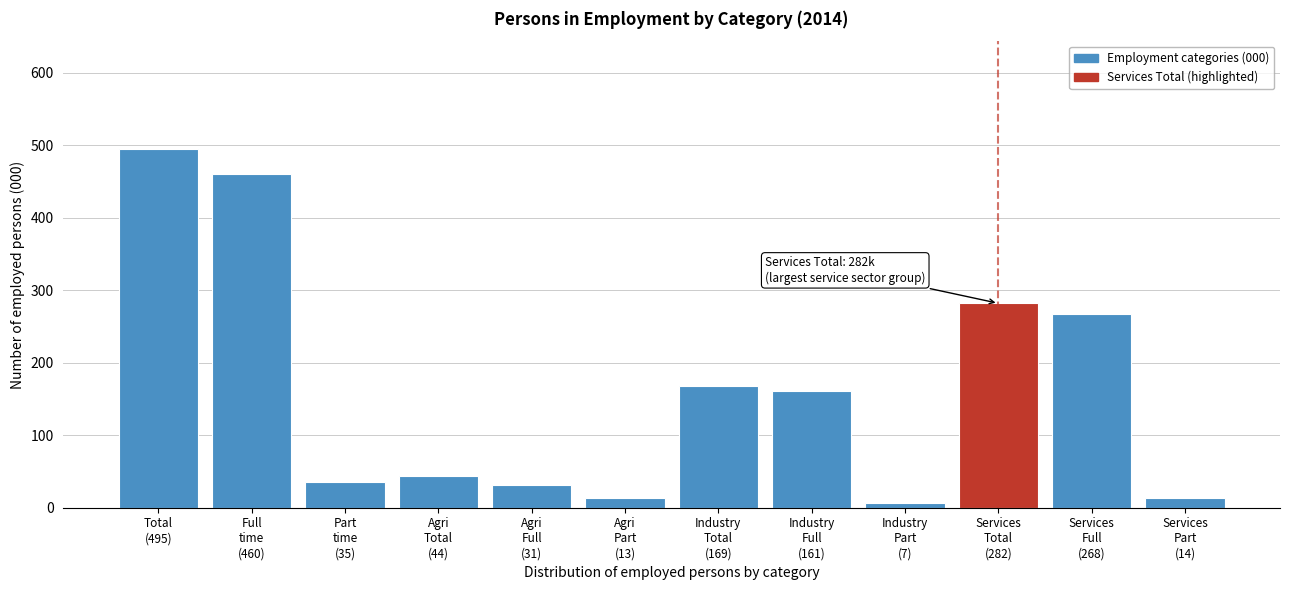

What is the difference between the maximum and minimum values?

488.4